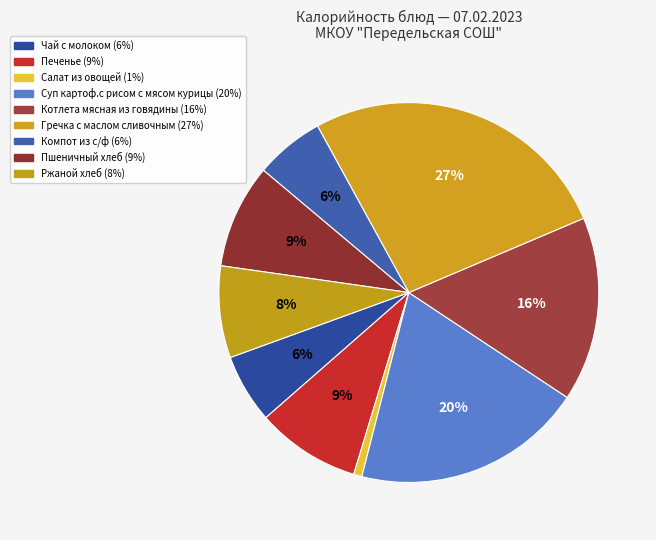

To the nearest percent, what is the difference between the Ржаной хлеб and Печенье slice percentages?

1%